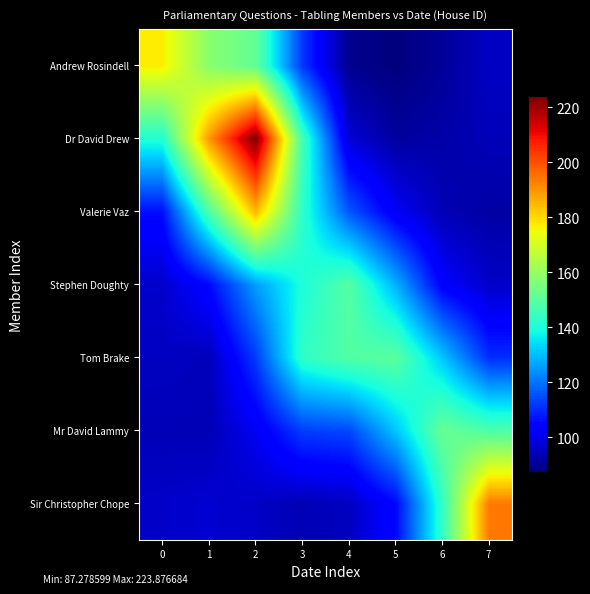

How many data points does each series have?

8